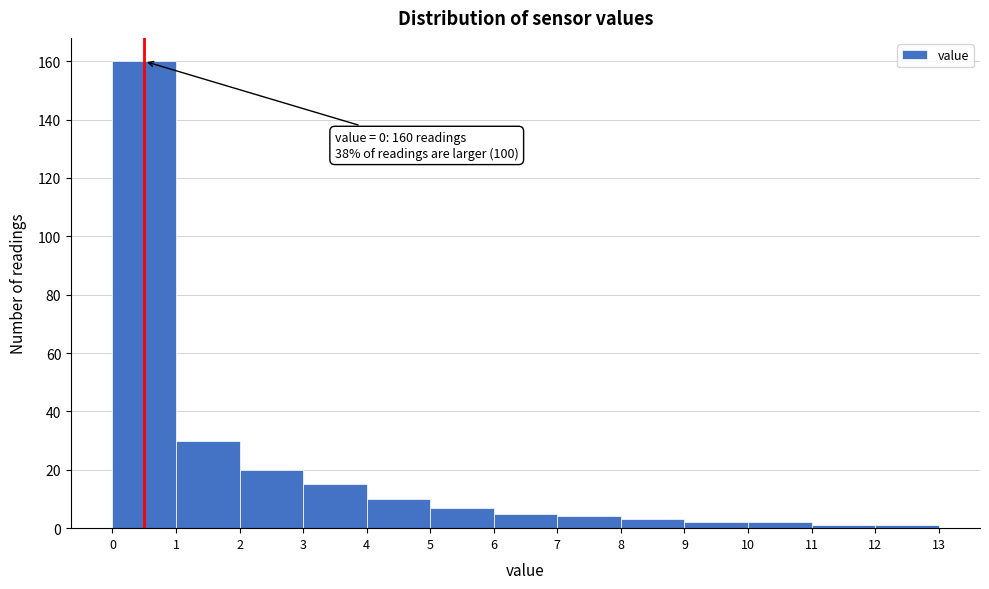

Over which range of the x-axis is the bar tallest?

0 to 1